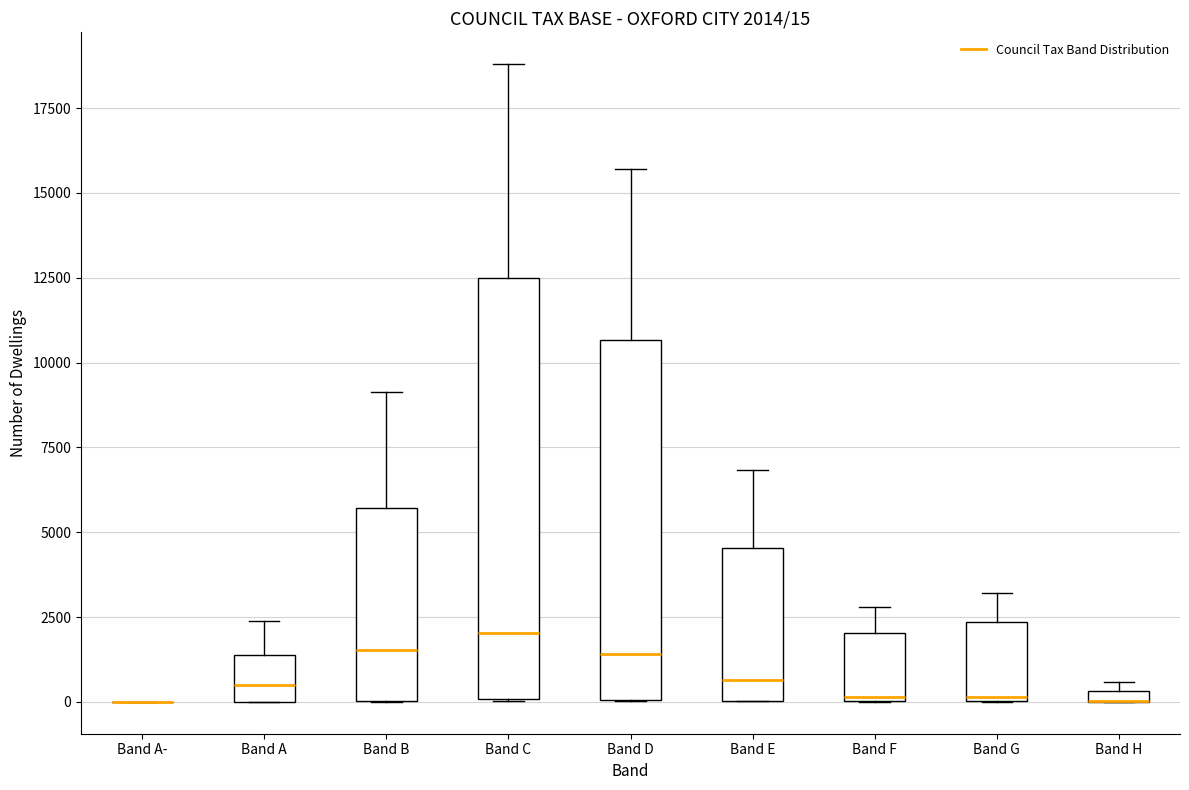

Which box is the tallest, from its lower edge to its upper edge?

Band C